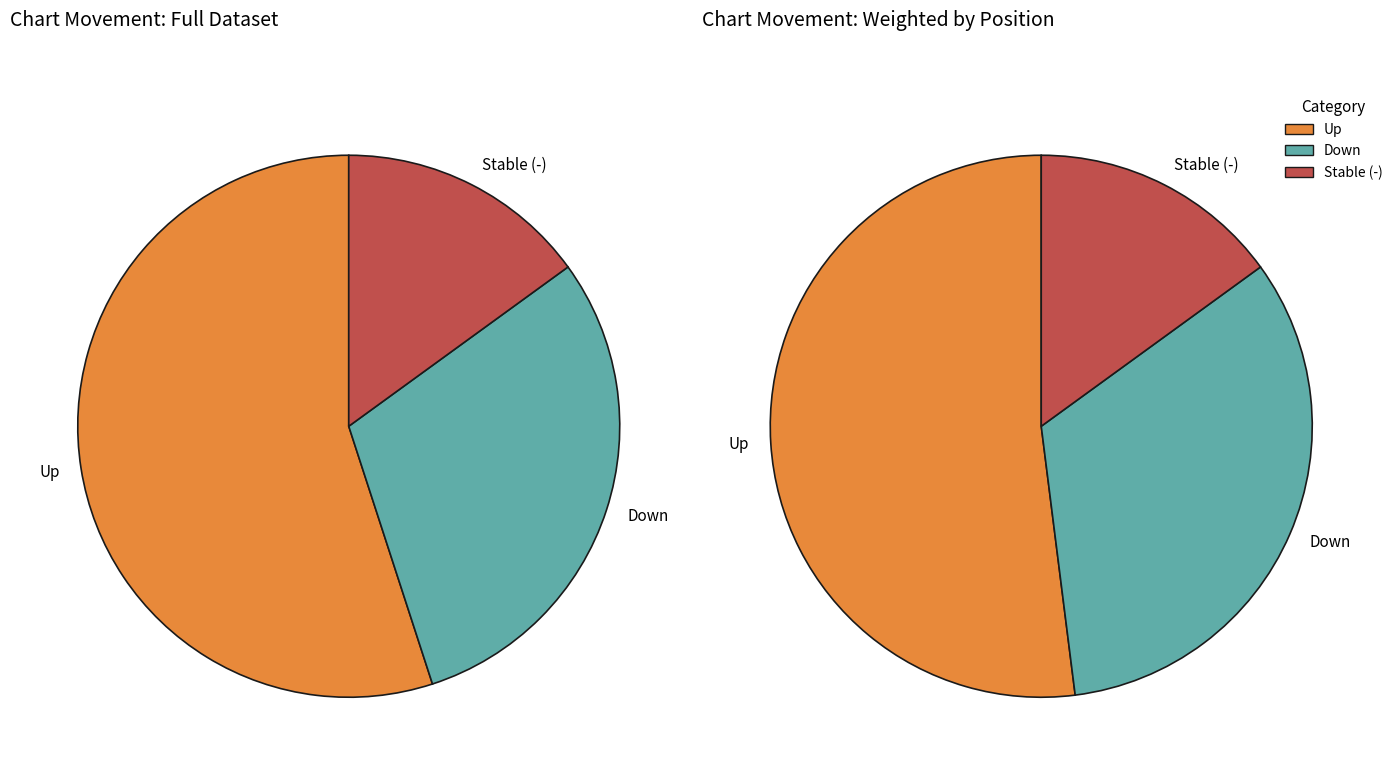

To the nearest percent, what is the combined percentage of - and up?

70%